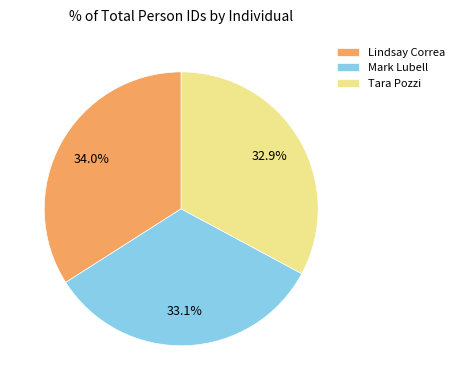

Which slice is the largest?

Lindsay Correa